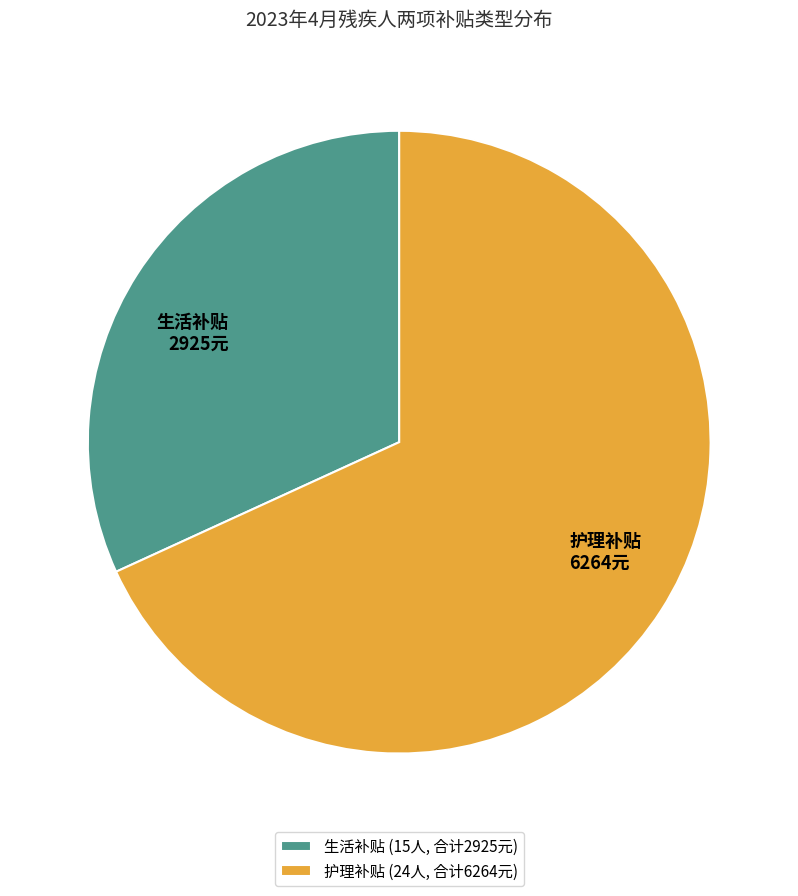

The 护理补贴 6264元 slice represents 68% of the pie. True or false?

True